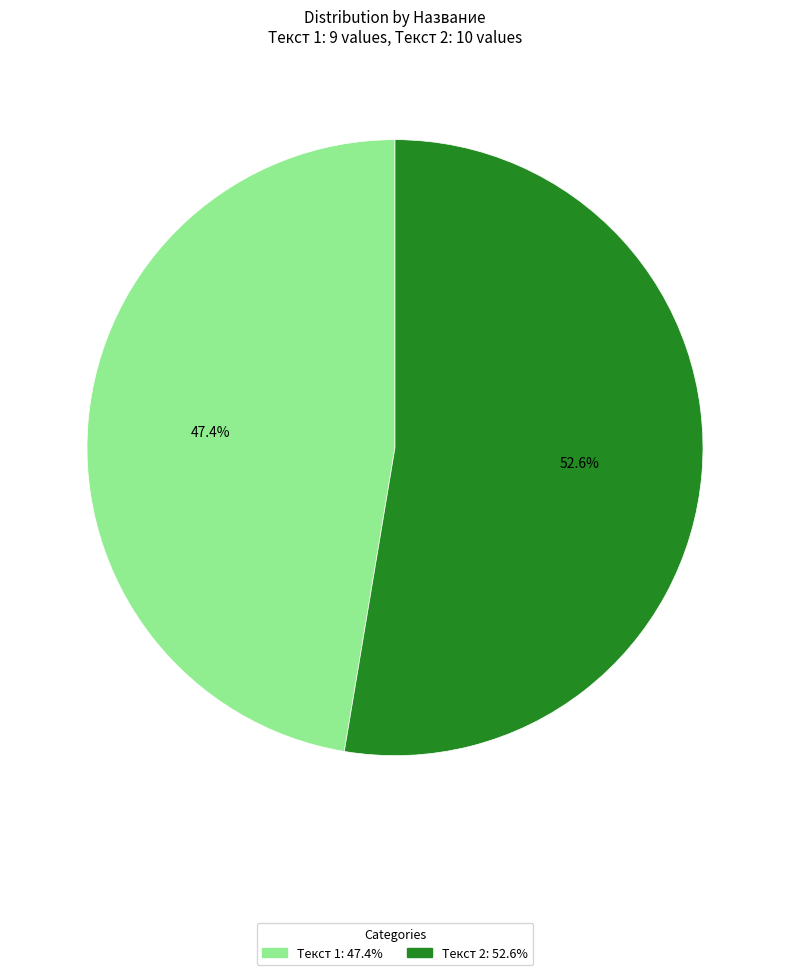

How many slices are in this pie chart?

2